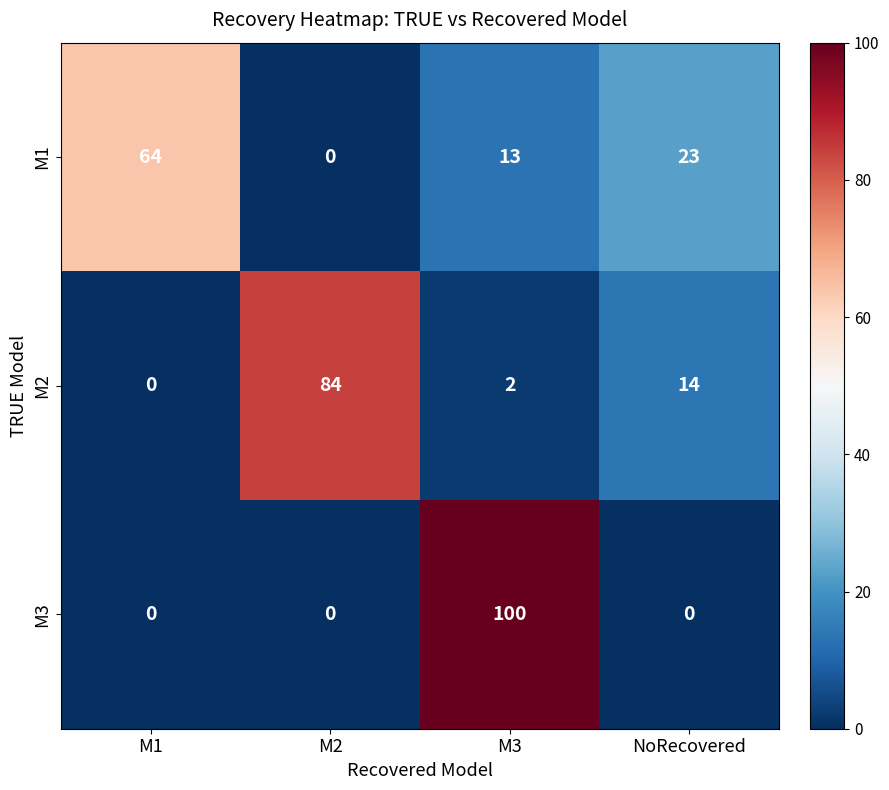

Count the M3 values in the range 0 to 100.

4